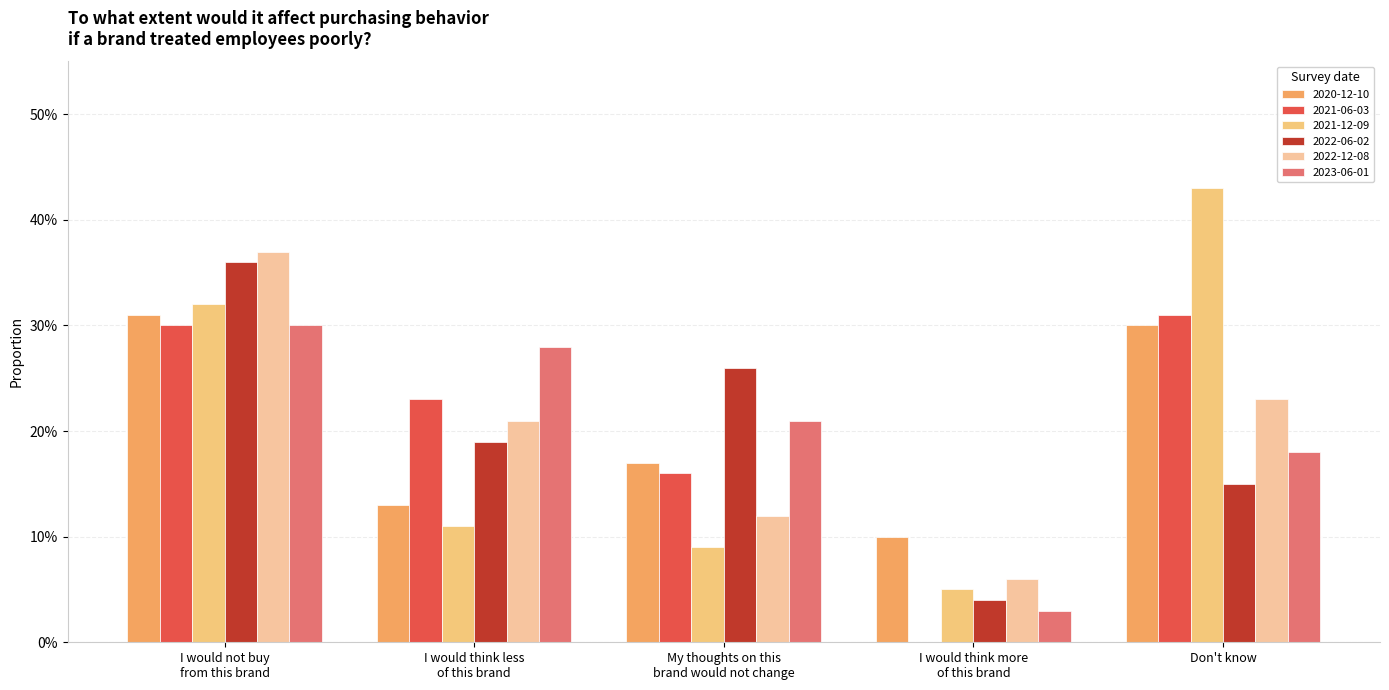

What is the label of the 3rd bar from the left?

My thoughts on this
brand would not change